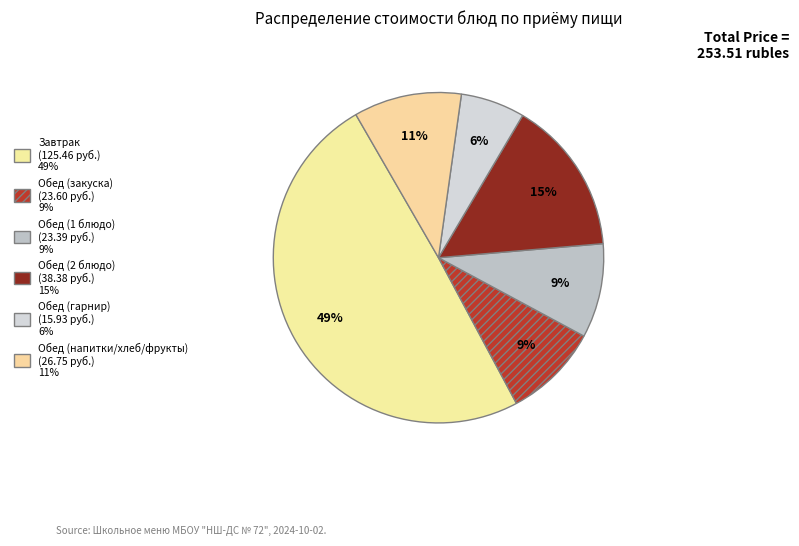

How many segments does this pie chart have?

6